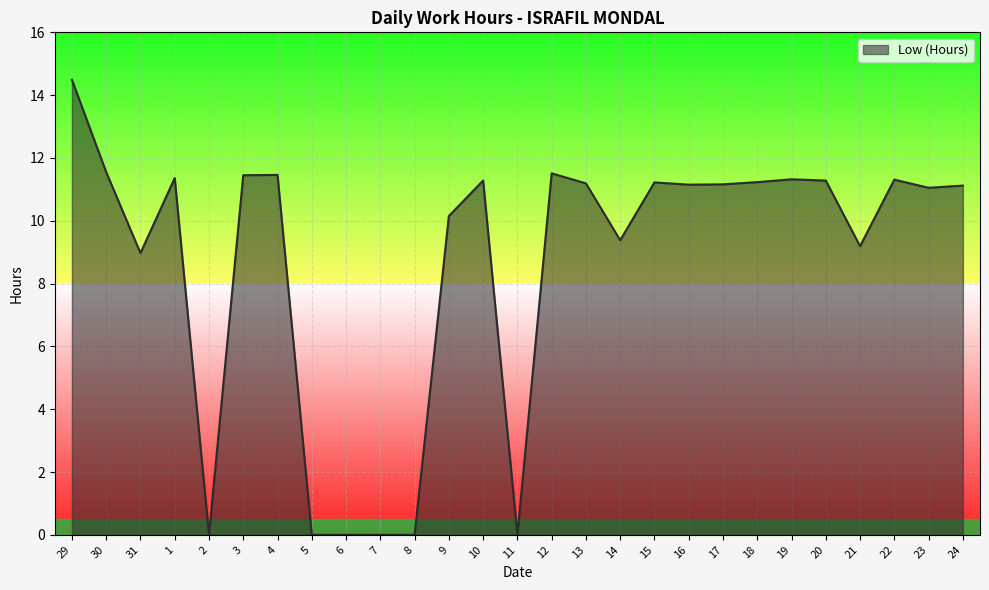

True or false: the data has more than 2 interior local peaks.

True